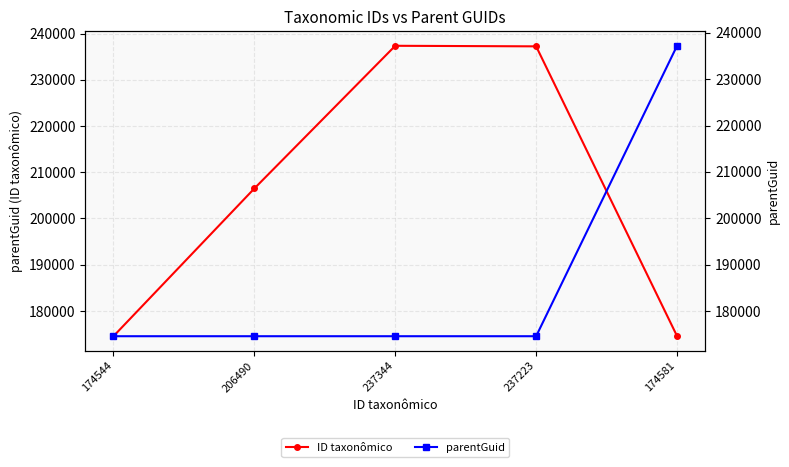

List the labels in order of parentGuid value, smallest first.

174544, 206490, 237344, 237223, 174581